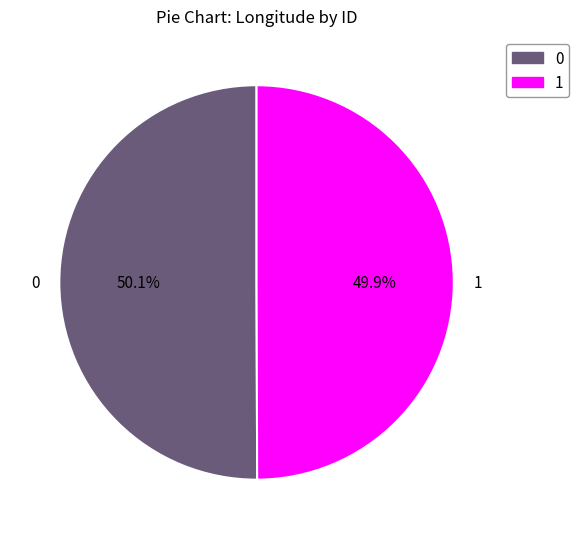

How many slices are in this pie chart?

2